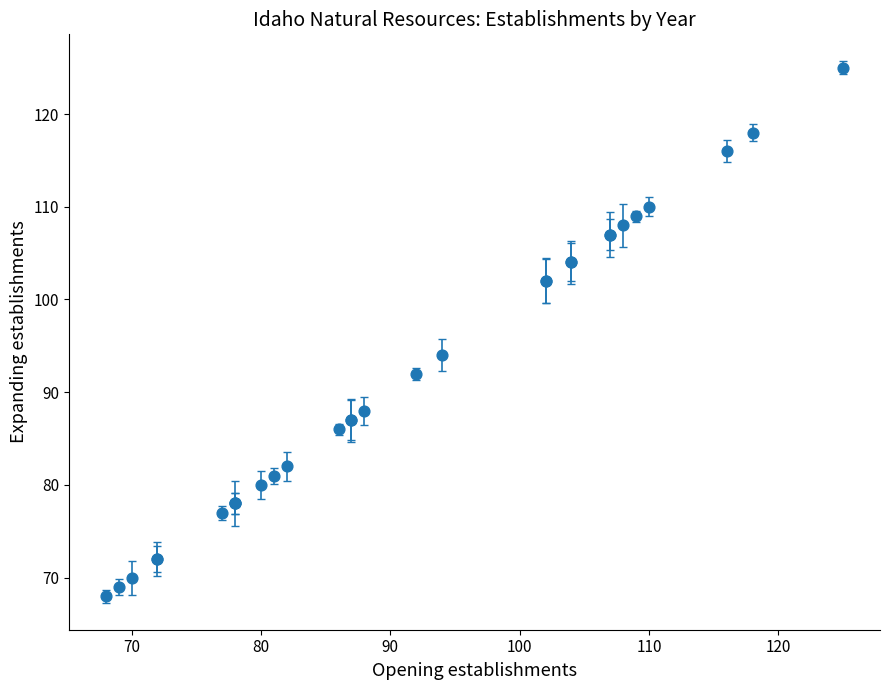

What Y value in the scatter plot is closest to 96?

94